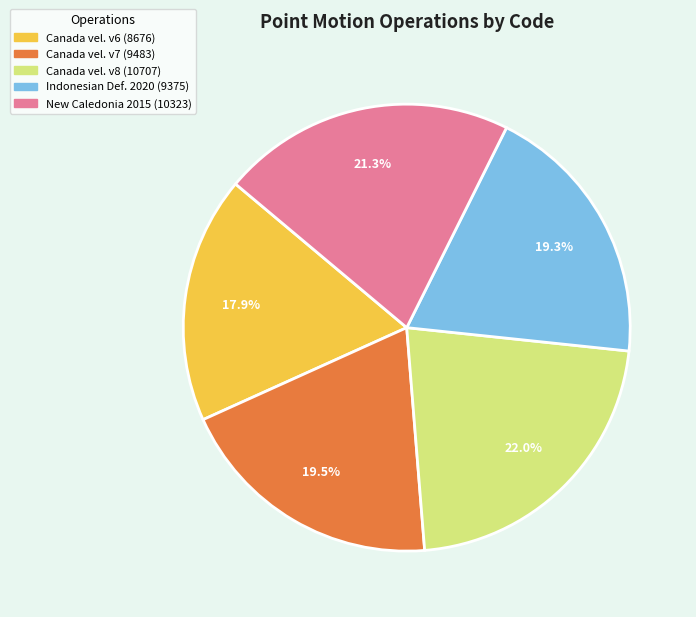

Does any single category account for the majority?

No